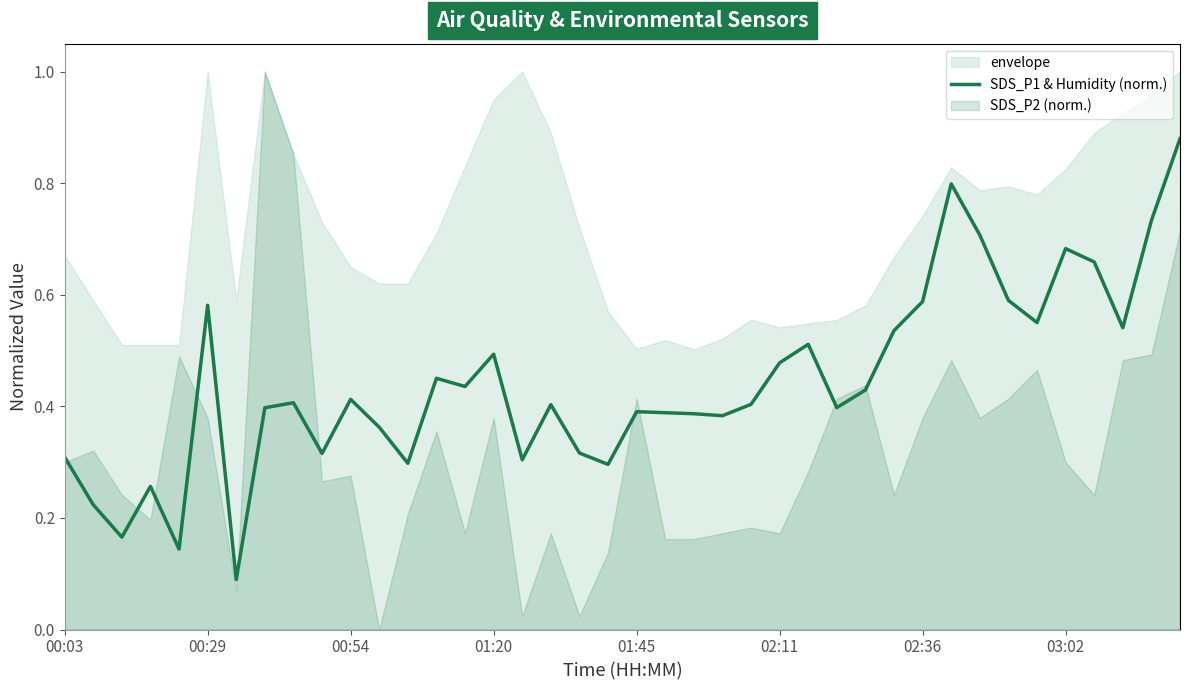

The chart shows a value of 0.8 at 26. True or false?

False